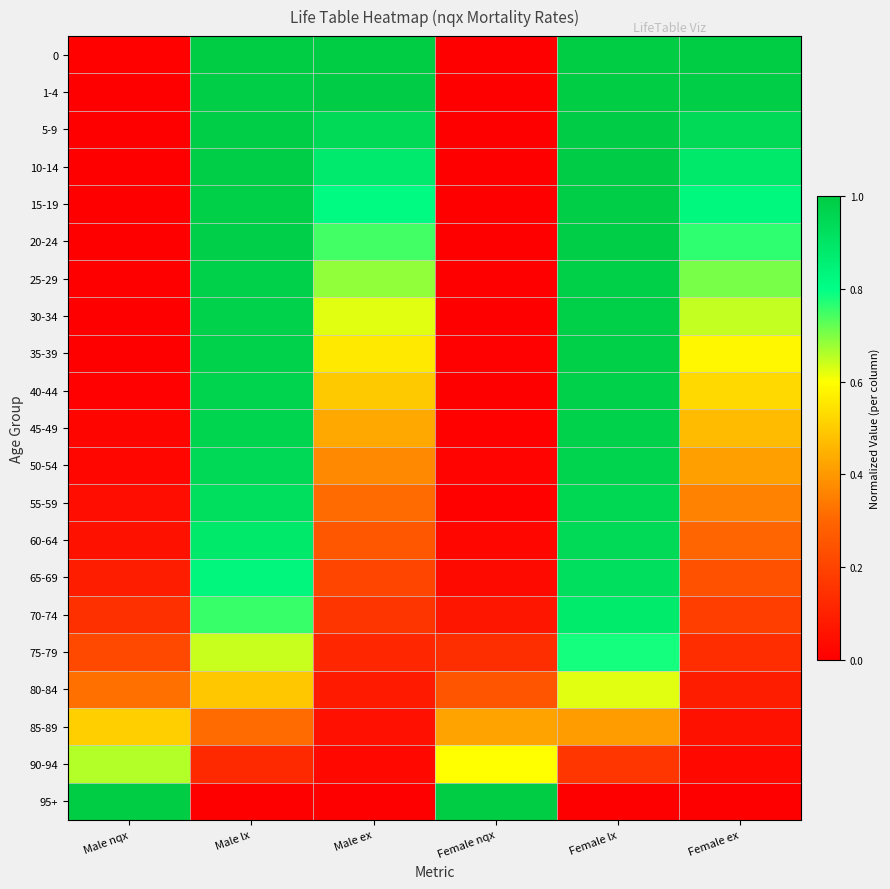

Reading left to right, what are all the values shown in this chart?

0: Male nqx=0.0	Male lx=1.0	Male ex=1.0	Female nqx=0.0	Female lx=1.0	Female ex=1.0
1-4: Male nqx=0.0	Male lx=1.0	Male ex=1.0	Female nqx=0.0	Female lx=1.0	Female ex=1.0
5-9: Male nqx=0.0	Male lx=1.0	Male ex=0.9	Female nqx=0.0	Female lx=1.0	Female ex=0.9
10-14: Male nqx=0.0	Male lx=1.0	Male ex=0.9	Female nqx=0.0	Female lx=1.0	Female ex=0.9
15-19: Male nqx=0.0	Male lx=1.0	Male ex=0.8	Female nqx=0.0	Female lx=1.0	Female ex=0.8
20-24: Male nqx=0.0	Male lx=1.0	Male ex=0.7	Female nqx=0.0	Female lx=1.0	Female ex=0.8
25-29: Male nqx=0.0	Male lx=1.0	Male ex=0.7	Female nqx=0.0	Female lx=1.0	Female ex=0.7
30-34: Male nqx=0.0	Male lx=1.0	Male ex=0.6	Female nqx=0.0	Female lx=1.0	Female ex=0.6
35-39: Male nqx=0.0	Male lx=1.0	Male ex=0.6	Female nqx=0.0	Female lx=1.0	Female ex=0.6
40-44: Male nqx=0.0	Male lx=1.0	Male ex=0.5	Female nqx=0.0	Female lx=1.0	Female ex=0.5
45-49: Male nqx=0.0	Male lx=1.0	Male ex=0.4	Female nqx=0.0	Female lx=1.0	Female ex=0.5
50-54: Male nqx=0.0	Male lx=0.9	Male ex=0.4	Female nqx=0.0	Female lx=1.0	Female ex=0.4
55-59: Male nqx=0.0	Male lx=0.9	Male ex=0.3	Female nqx=0.0	Female lx=1.0	Female ex=0.4
60-64: Male nqx=0.1	Male lx=0.9	Male ex=0.3	Female nqx=0.0	Female lx=0.9	Female ex=0.3
65-69: Male nqx=0.1	Male lx=0.8	Male ex=0.2	Female nqx=0.0	Female lx=0.9	Female ex=0.2
70-74: Male nqx=0.1	Male lx=0.8	Male ex=0.2	Female nqx=0.1	Female lx=0.9	Female ex=0.2
75-79: Male nqx=0.2	Male lx=0.6	Male ex=0.1	Female nqx=0.1	Female lx=0.8	Female ex=0.1
80-84: Male nqx=0.3	Male lx=0.5	Male ex=0.1	Female nqx=0.2	Female lx=0.6	Female ex=0.1
85-89: Male nqx=0.5	Male lx=0.3	Male ex=0.0	Female nqx=0.4	Female lx=0.4	Female ex=0.1
90-94: Male nqx=0.7	Male lx=0.1	Male ex=0.0	Female nqx=0.6	Female lx=0.2	Female ex=0.0
95+: Male nqx=1.0	Male lx=0.0	Male ex=0.0	Female nqx=1.0	Female lx=0.0	Female ex=0.0